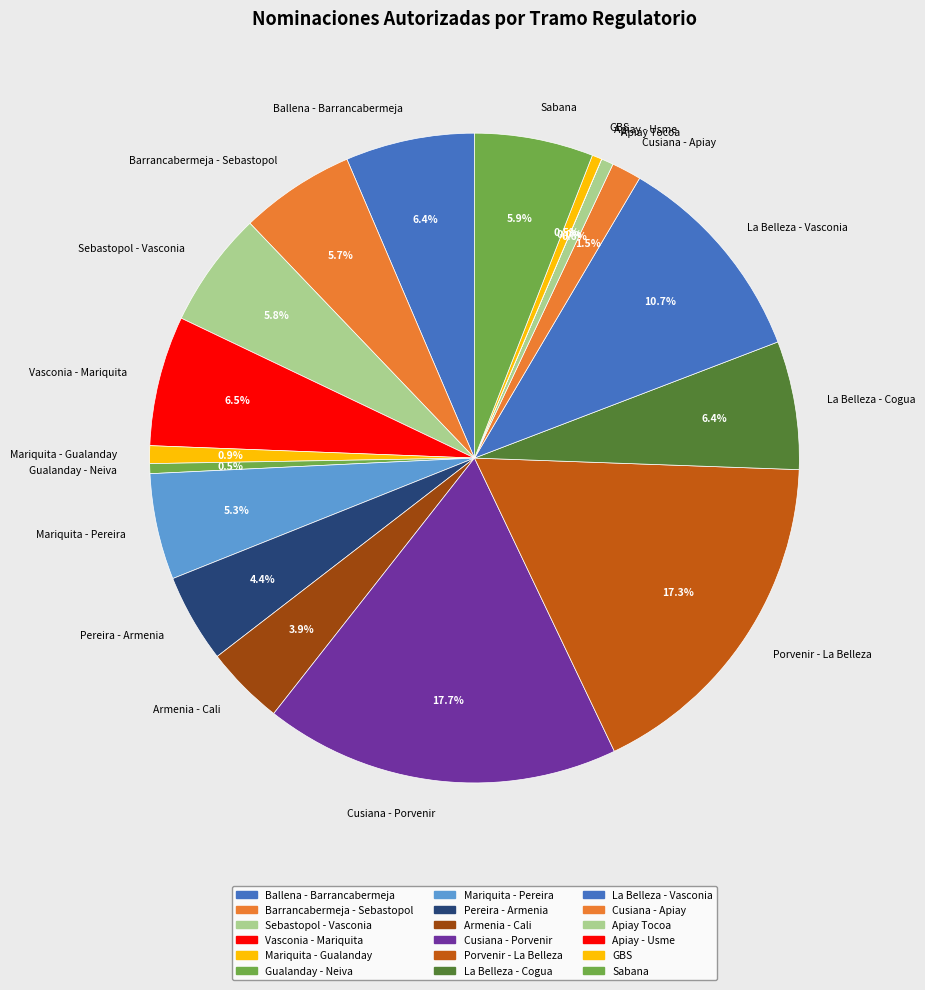

What percentage is NOT represented by Pereira - Armenia?

95.6%